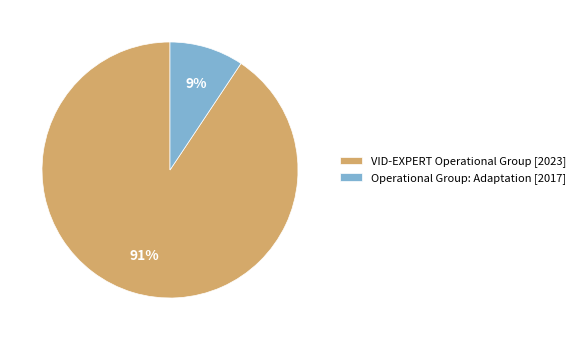

Between VID-EXPERT Operational Group [2023] and Operational Group: Adaptation [2017], which is larger?

VID-EXPERT Operational Group [2023]